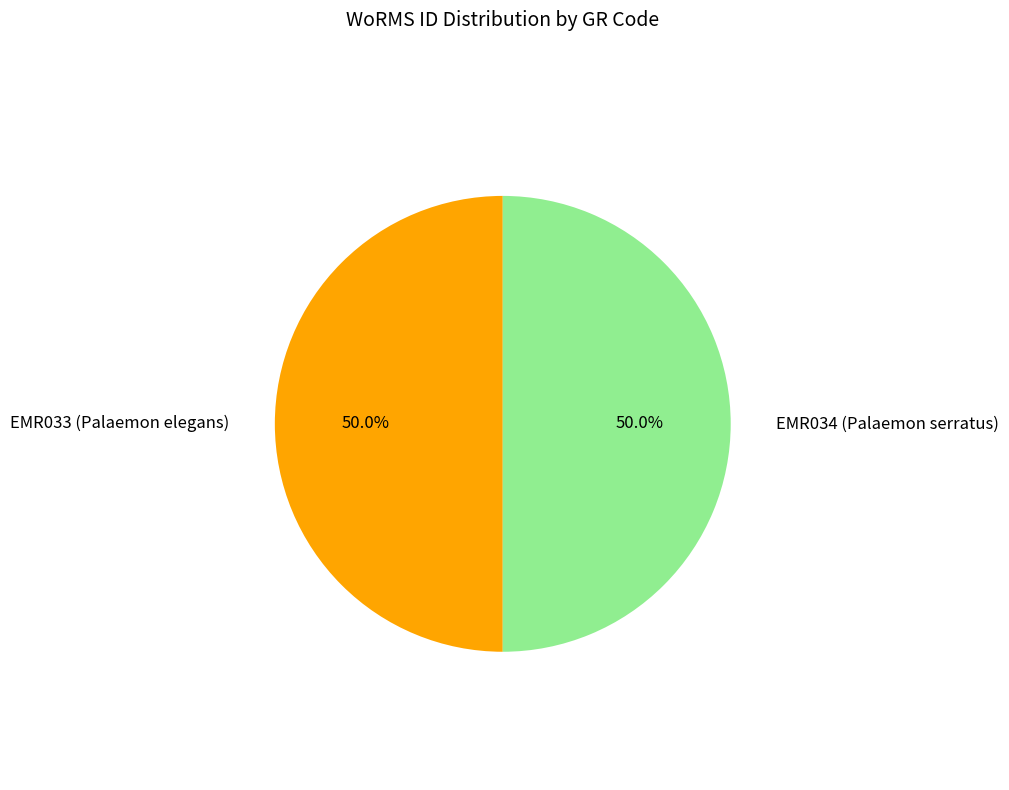

Which category has the smallest portion of the pie?

EMR033 (Palaemon elegans)